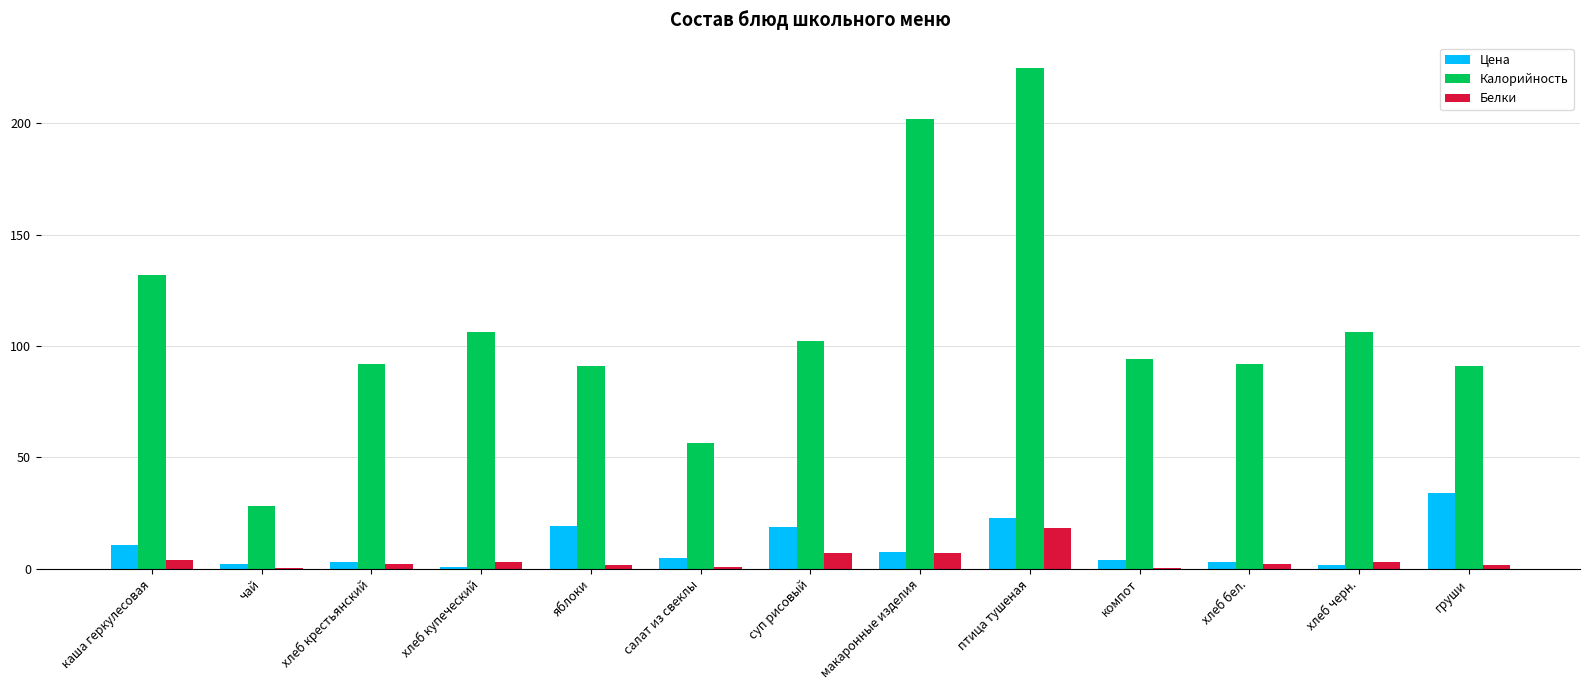

At which category is the sum across all series the highest?

птица тушеная